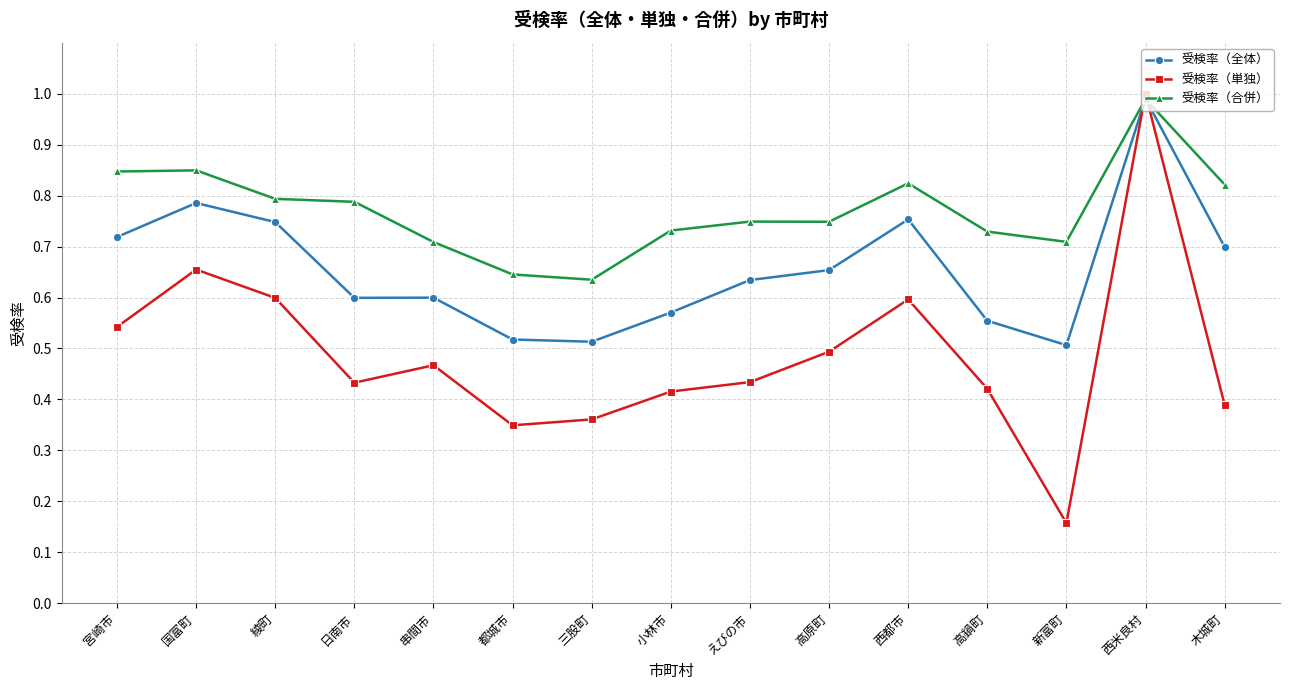

What position from the left is 高鍋町?

12